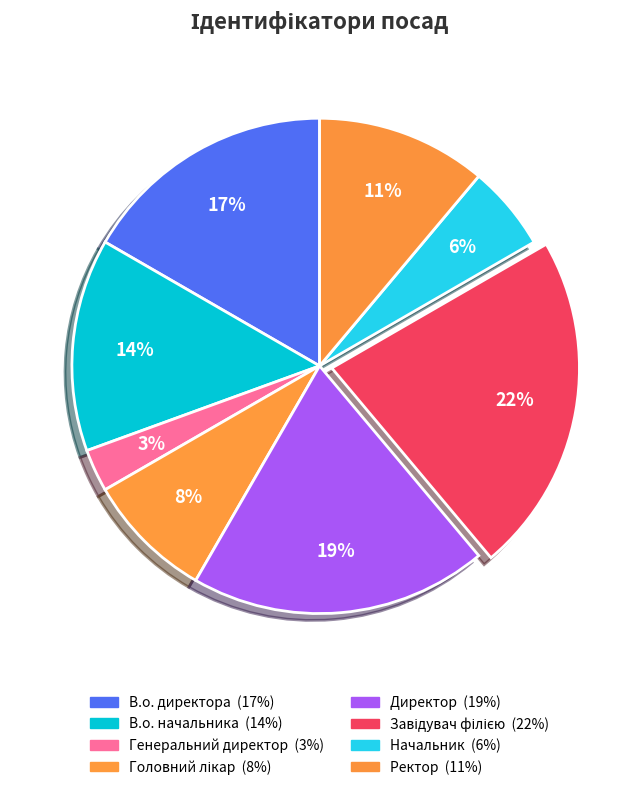

Which category has the smallest portion of the pie?

Генеральний директор